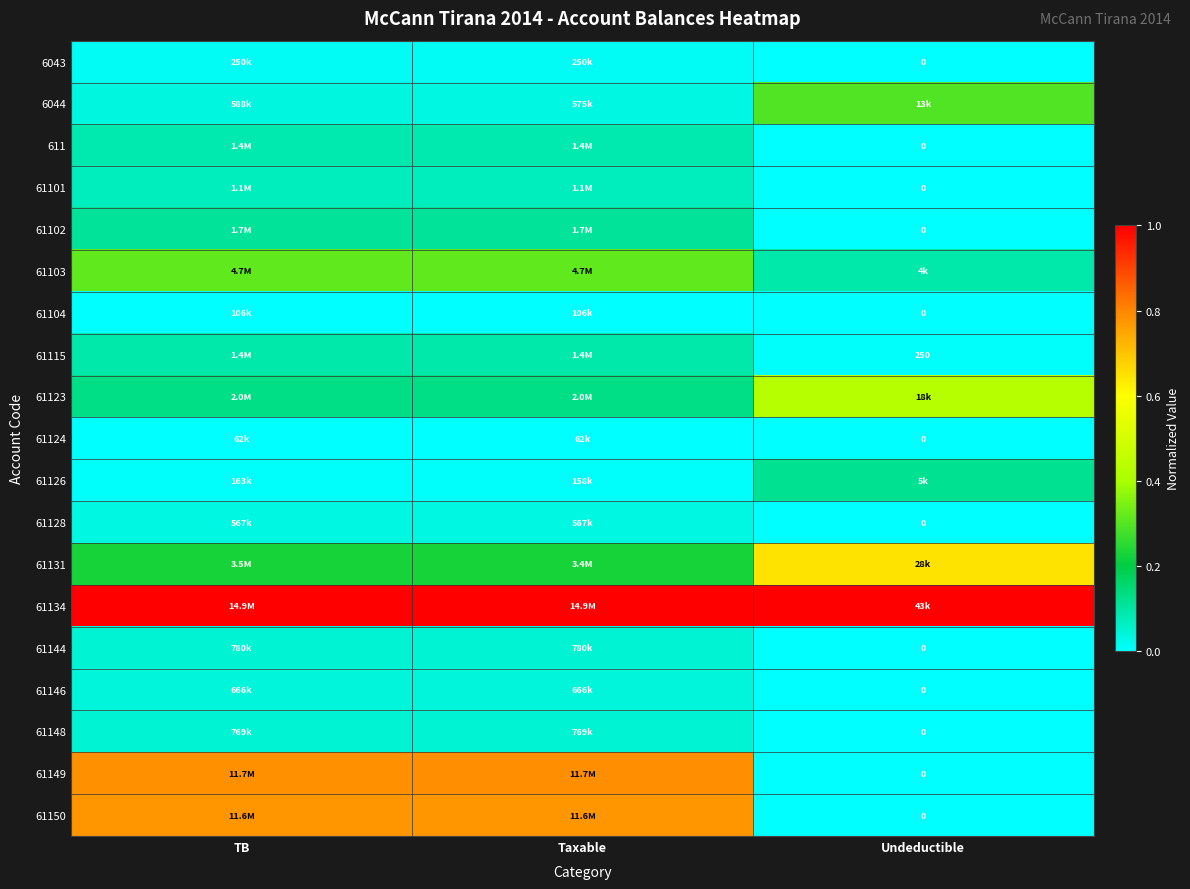

What is the difference between the maximum and minimum values in the 61115 series?

0.1